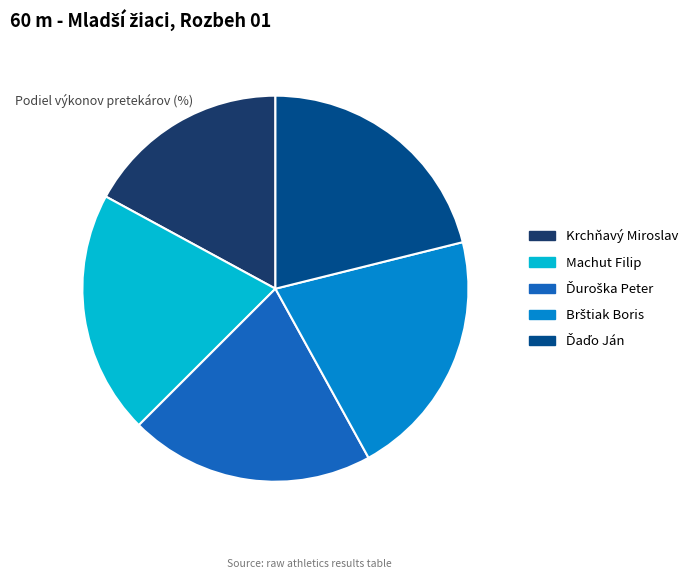

The Krchňavý Miroslav slice represents 17% of the pie. True or false?

True